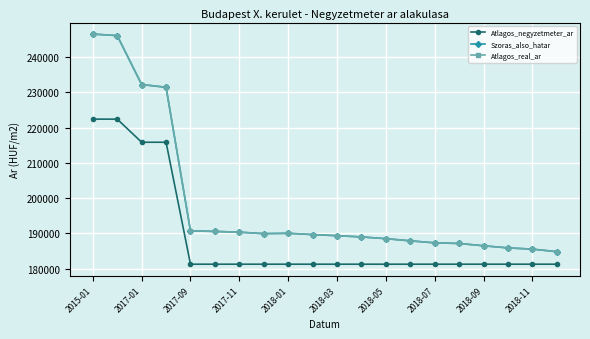

Does the chart have visible grid lines?

Yes